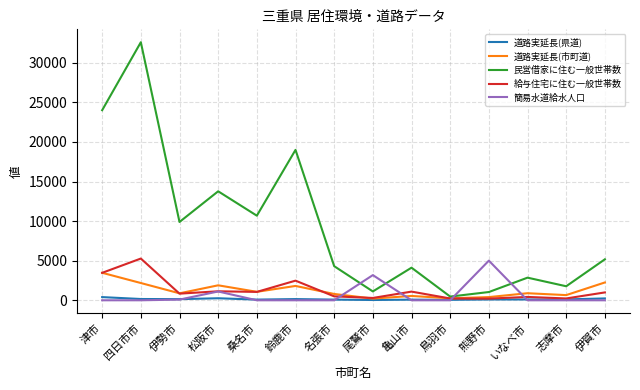

Which series has the largest total across all categories?

民営借家に住む一般世帯数